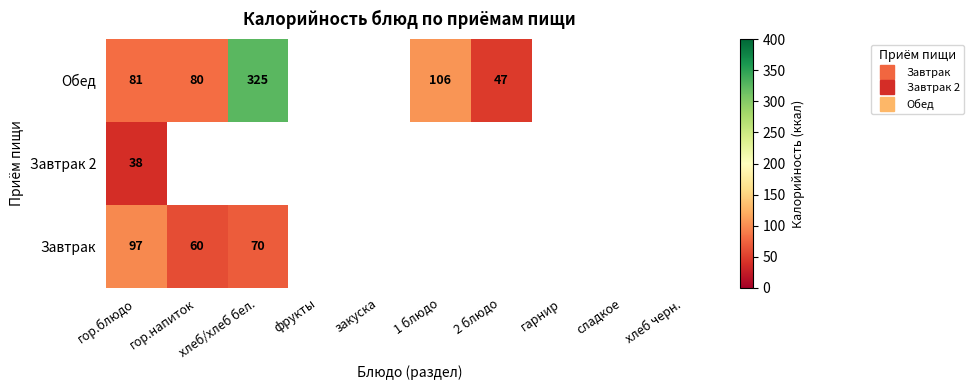

Is it true that Завтрак equals 70.0 at хлеб/хлеб бел.?

True